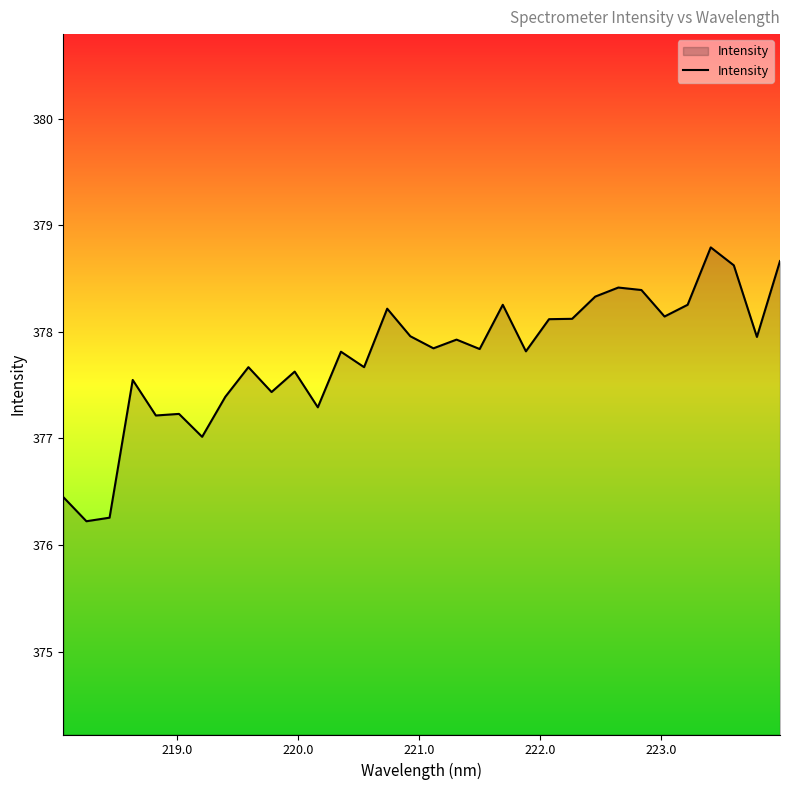

What is the difference between the maximum and minimum values?

2.6